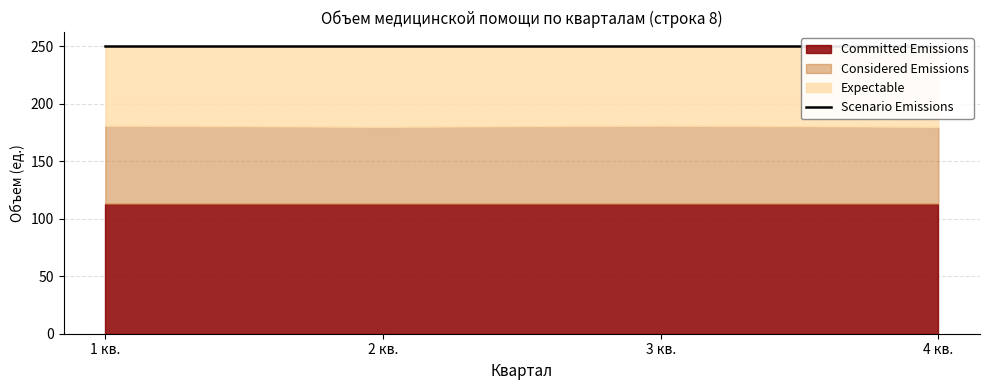

Reading left to right, list all the values displayed in this chart.

Committed Emissions: 1 кв.=113	2 кв.=113	3 кв.=113	4 кв.=113
Considered Emissions: 1 кв.=68	2 кв.=67	3 кв.=68	4 кв.=67
Expectable: 1 кв.=69	2 кв.=70	3 кв.=69	4 кв.=70
Scenario Emissions: 1 кв.=250	2 кв.=250	3 кв.=250	4 кв.=250